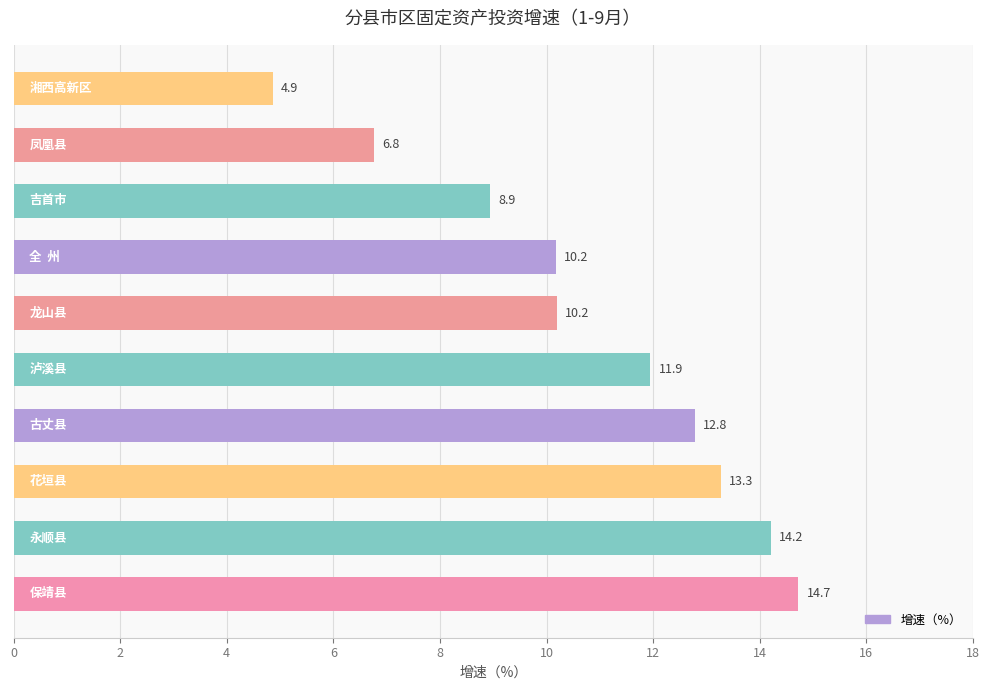

What is the maximum value shown in the chart?

14.7